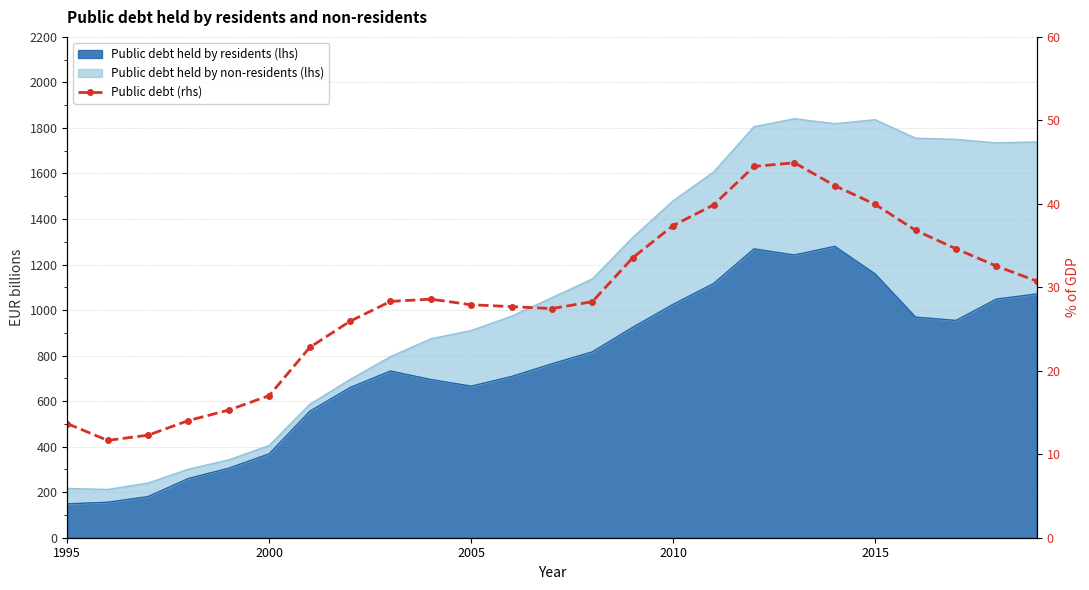

What is the difference between the second highest and minimum values?

32.8